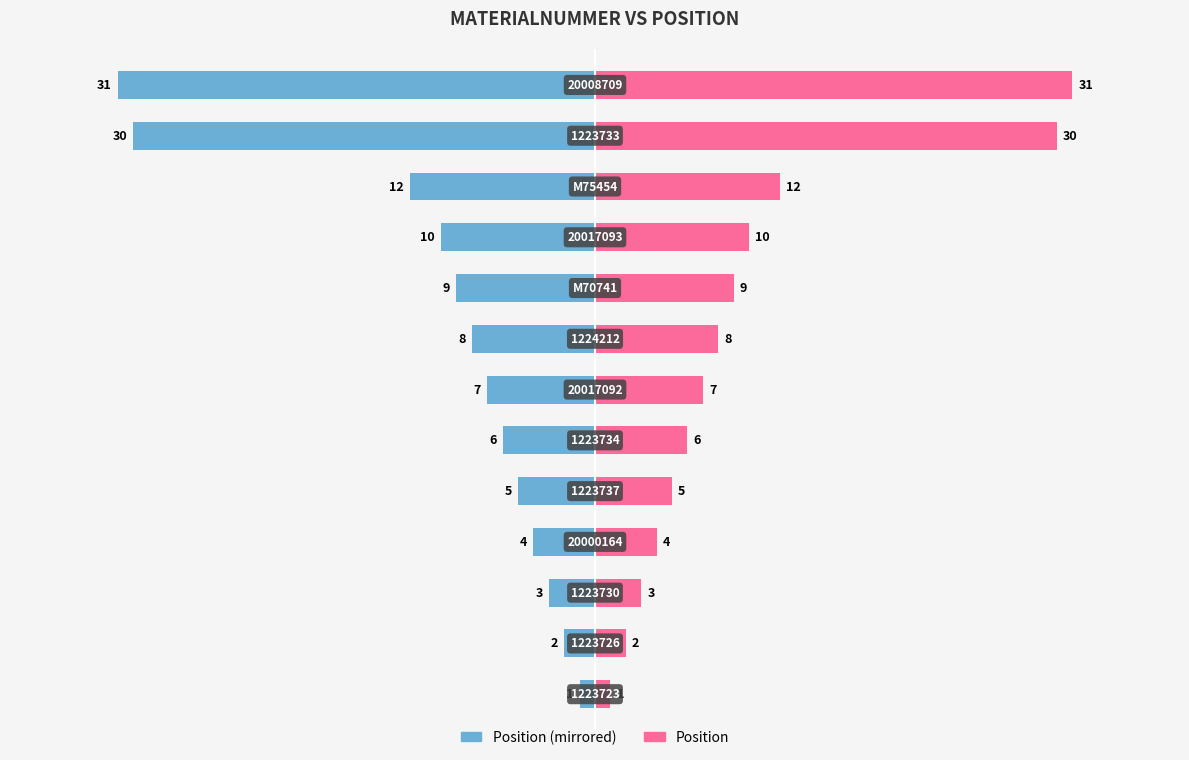

How many data points does each series have?

13